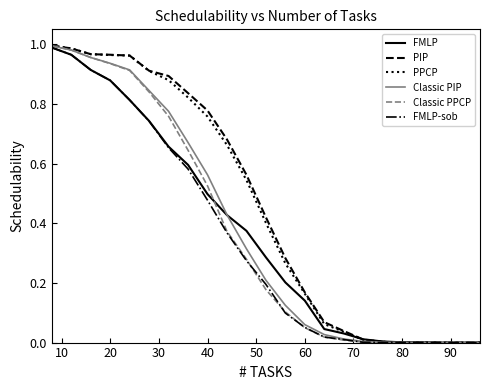

Does the chart display data point markers on the line(s)?

No